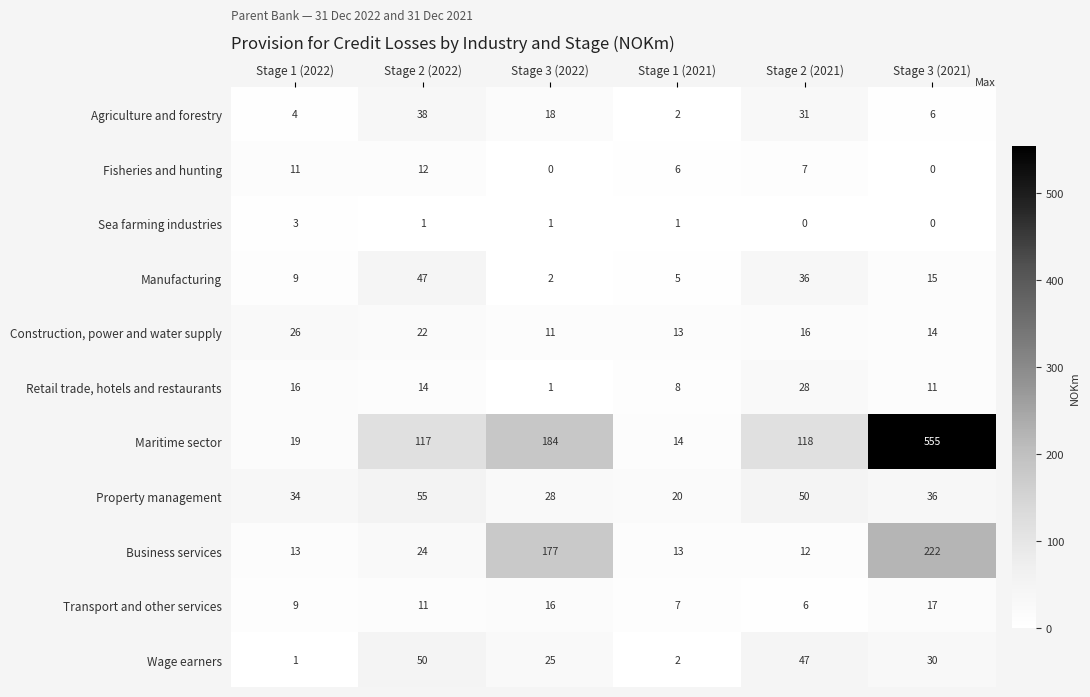

At Stage 2 (2021), list the series in order from smallest to largest.

Sea farming industries, Transport and other services, Fisheries and hunting, Business services, Construction, power and water supply, Retail trade, hotels and restaurants, Agriculture and forestry, Manufacturing, Wage earners, Property management, Maritime sector